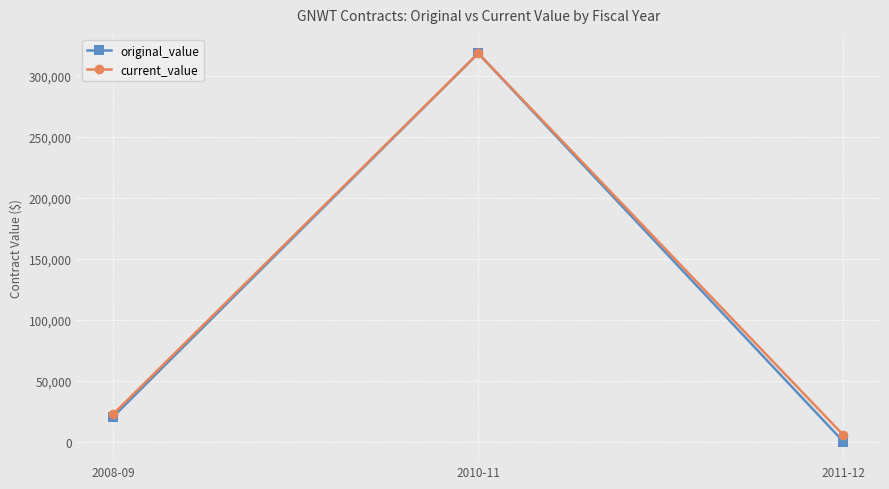

List the labels in order of current_value value, largest first.

2010-11, 2008-09, 2011-12